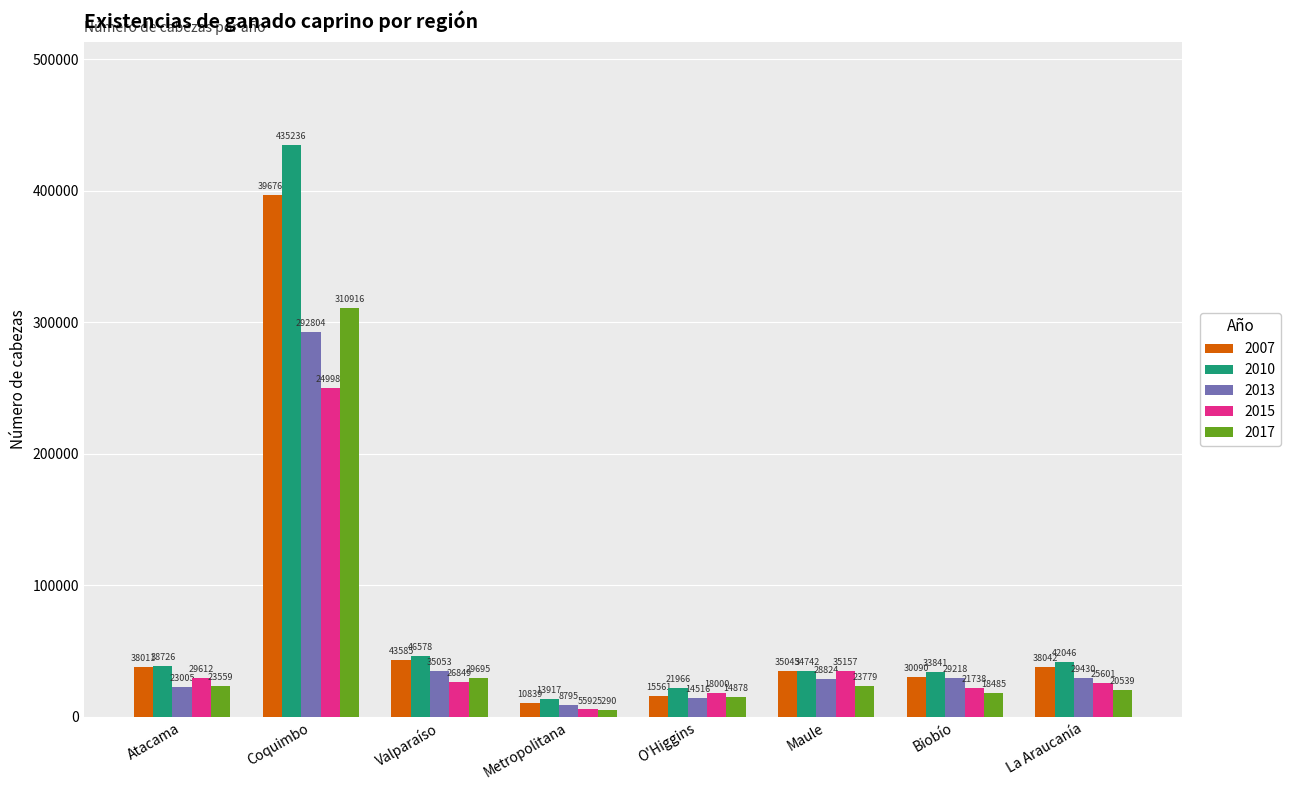

Which series has the widest spread of values?

2010